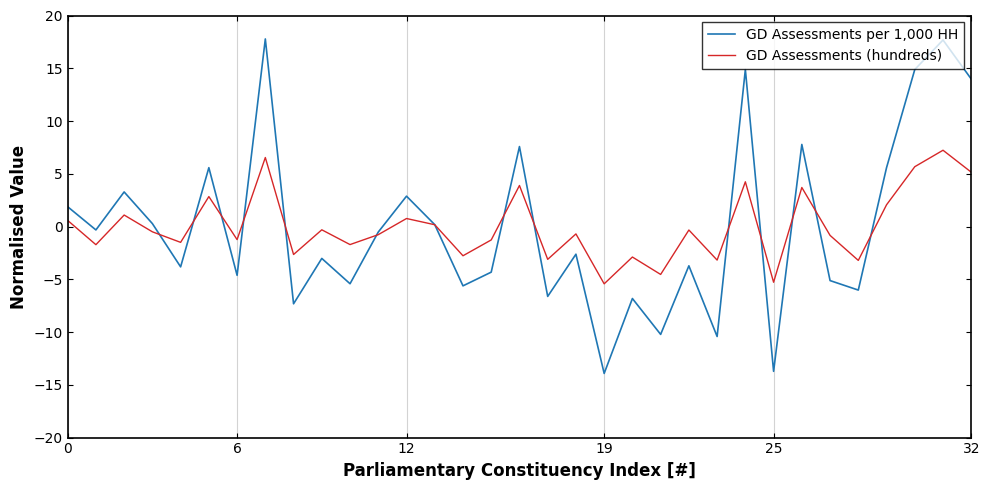

What is the lowest value of the GD Assessments per 1,000 HH series?

-13.9